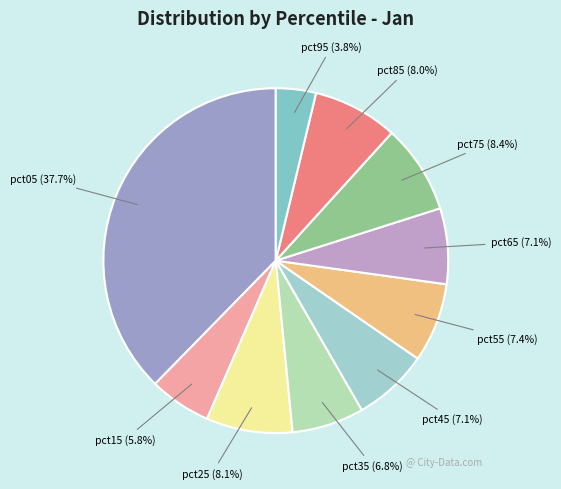

To the nearest percent, what is the combined percentage of pct75 and pct35?

15%